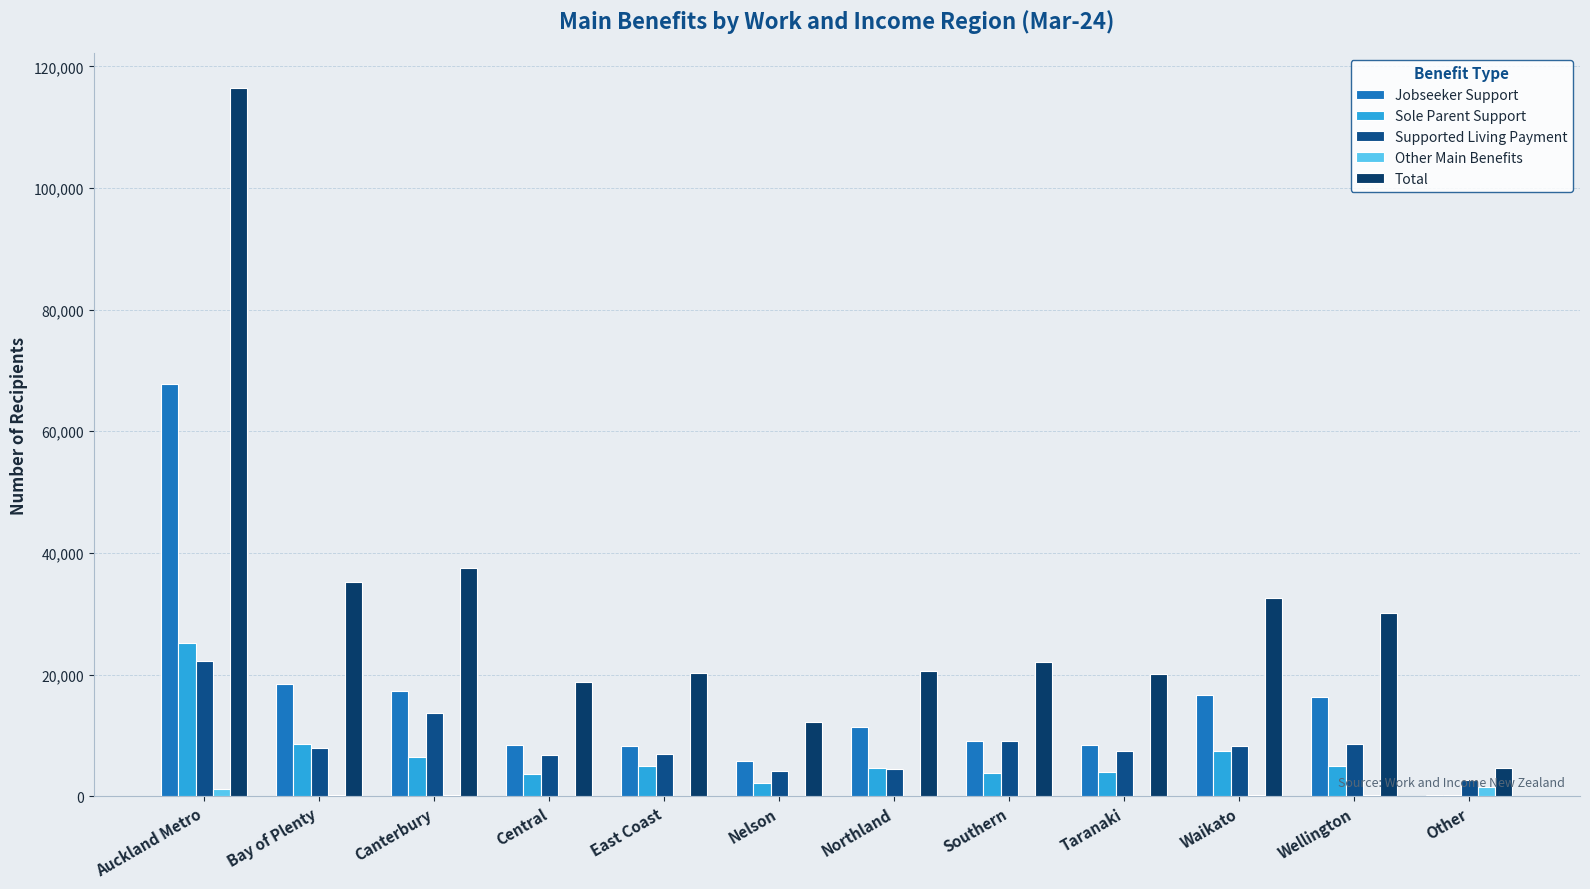

Between East Coast and Canterbury, which is larger?

Canterbury